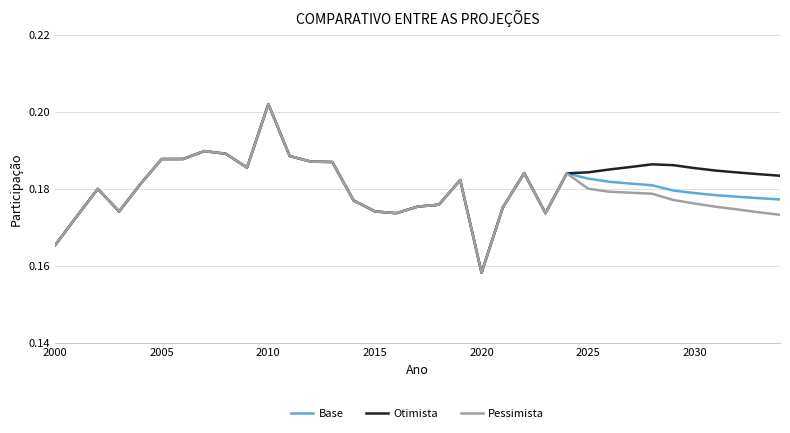

True or false: Base and Otimista intersect in this chart.

False